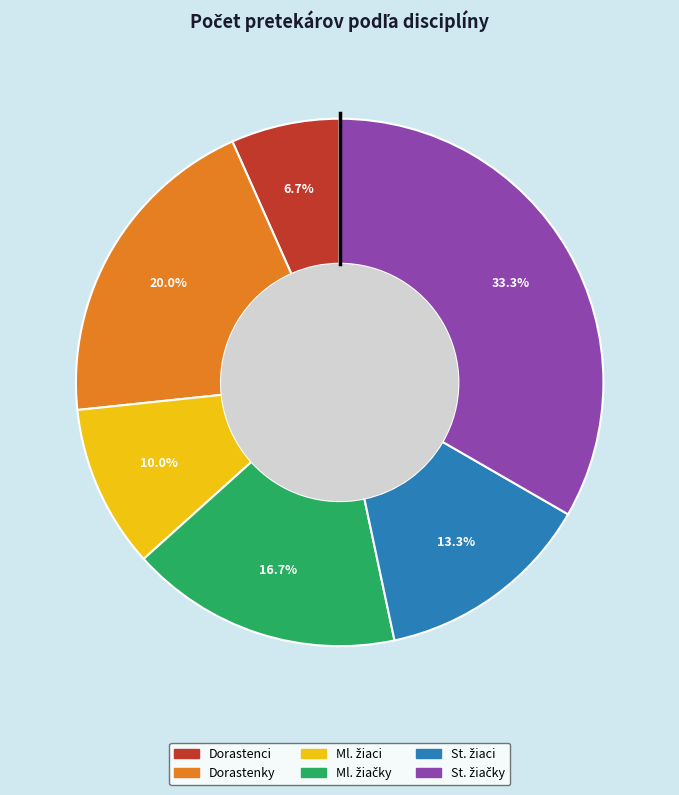

Does any single category account for the majority?

No